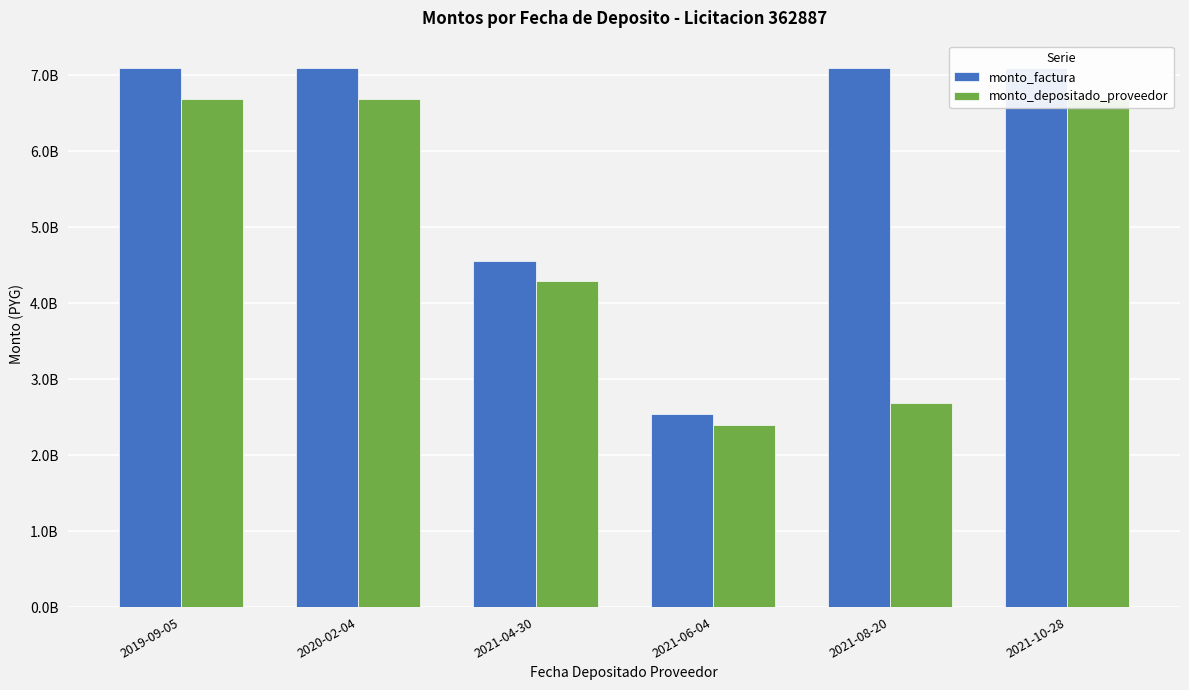

Between 2021-04-30 and 2021-08-20, which series saw the biggest shift?

monto_factura